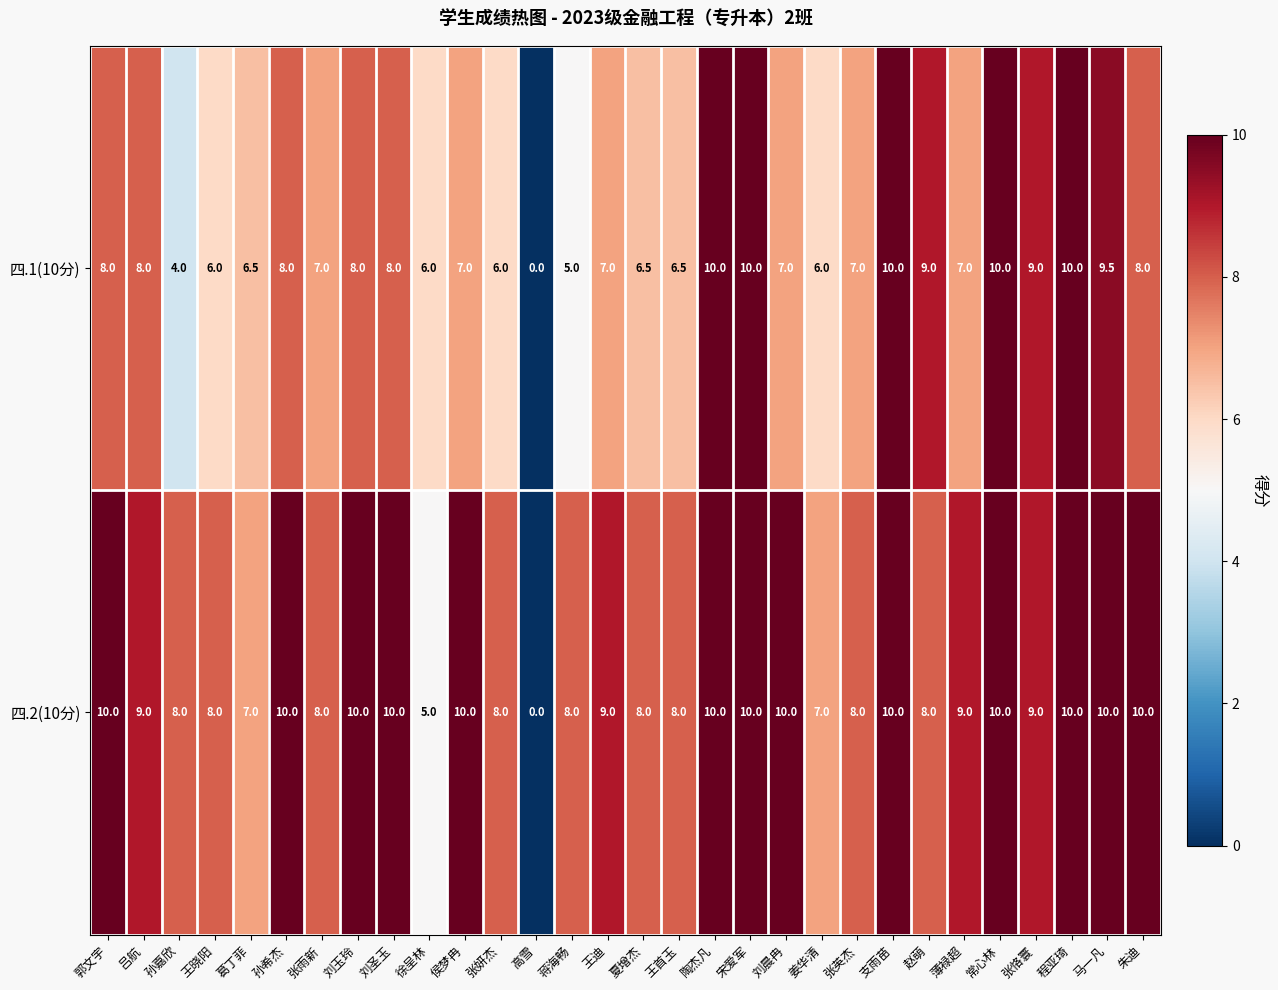

The value of 四.1(10分) at 王迪 is 12.4. True or false?

False